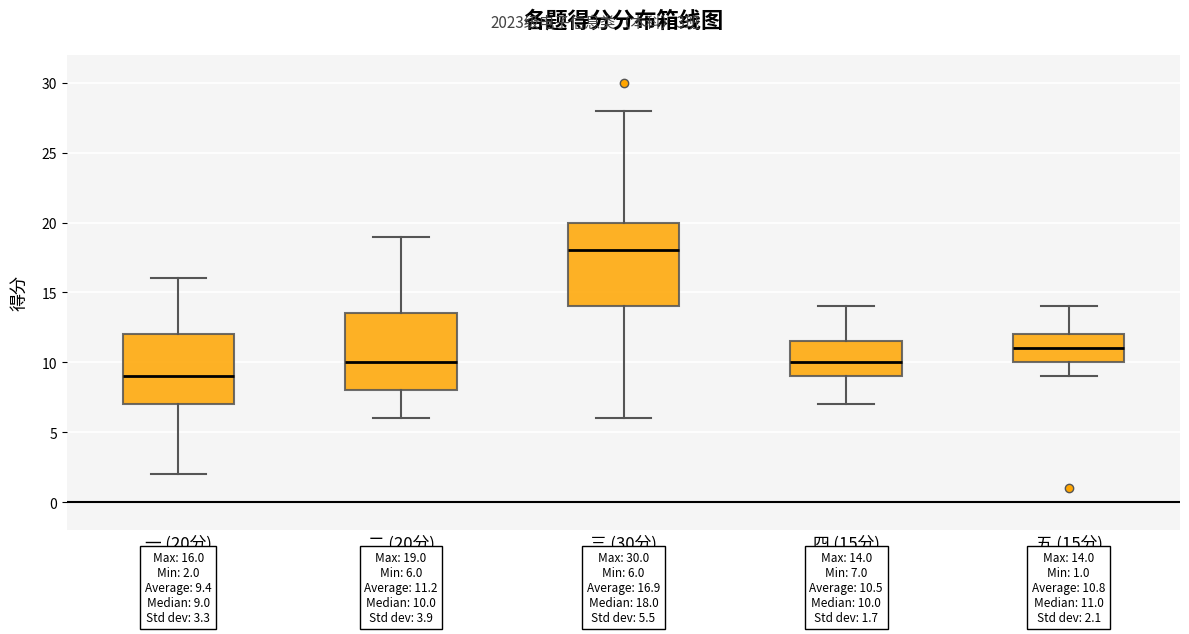

Which box has the lowest median line?

一.(20分)